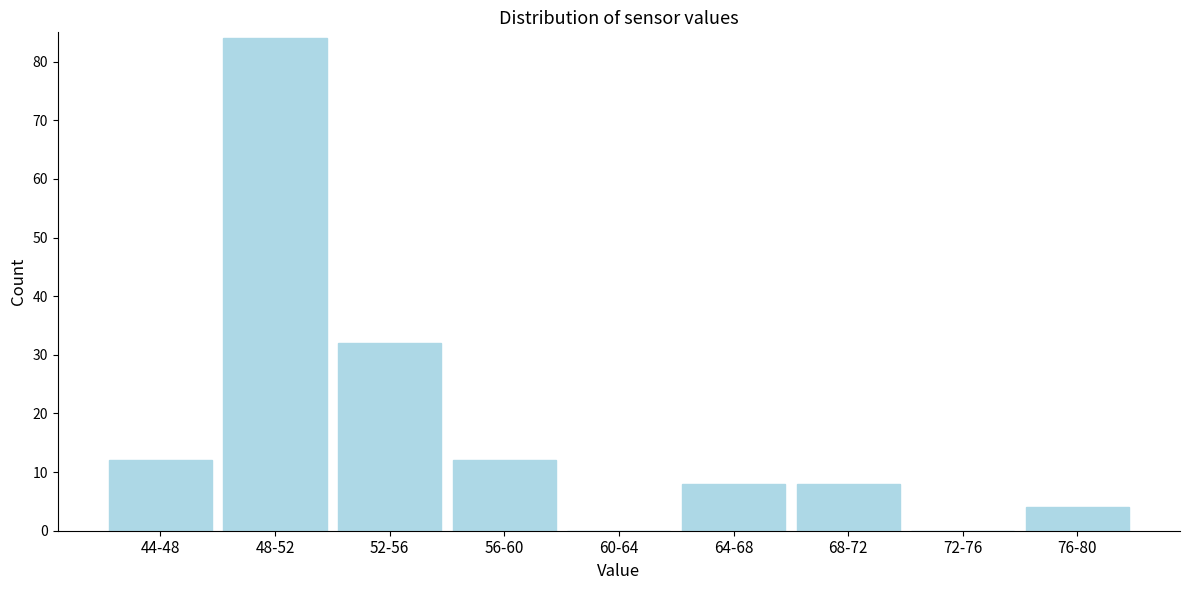

Reading left to right, list all the values displayed in this chart.

44-48=12	48-52=84	52-56=32	56-60=12	60-64=0	64-68=8	68-72=8	72-76=0	76-80=4